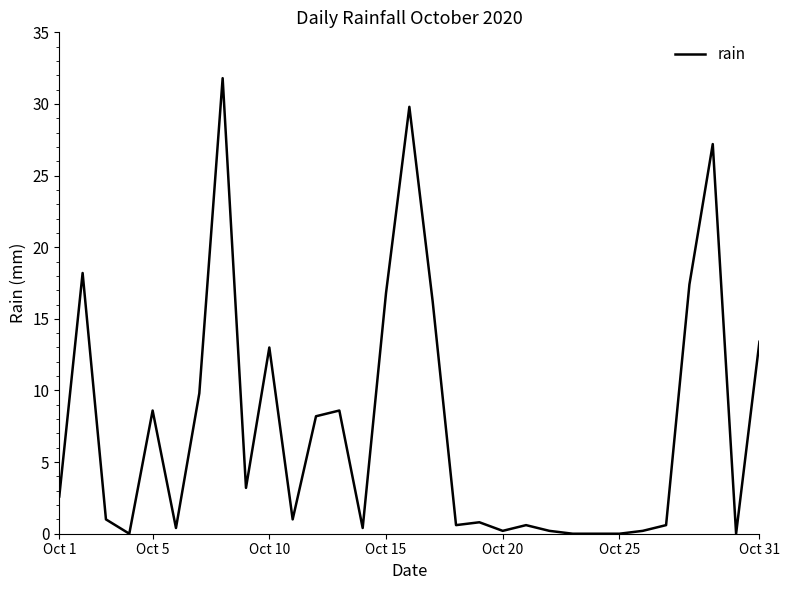

What is the greatest value displayed?

31.8